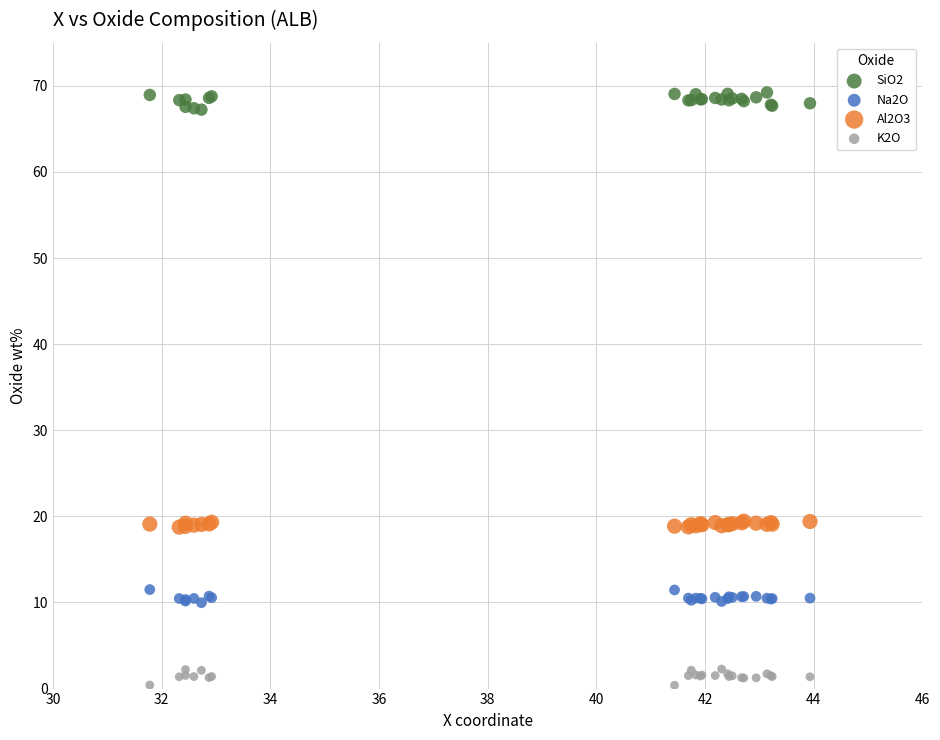

Which series reaches the minimum Y coordinate?

K2O